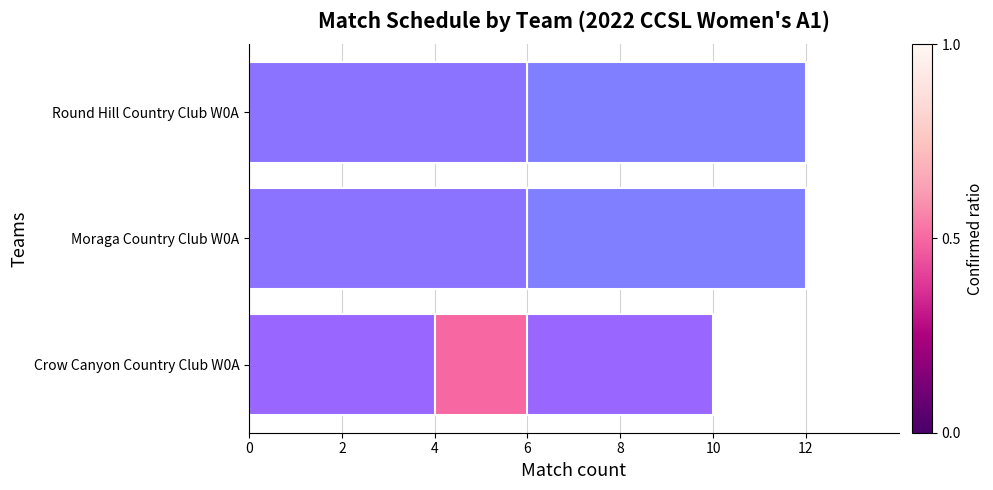

What is the difference between the highest and lowest values at 4?

11.2